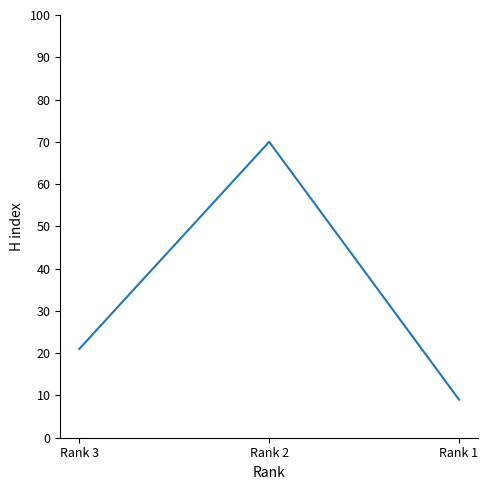

The value at Rank 3 is 21. True or false?

True